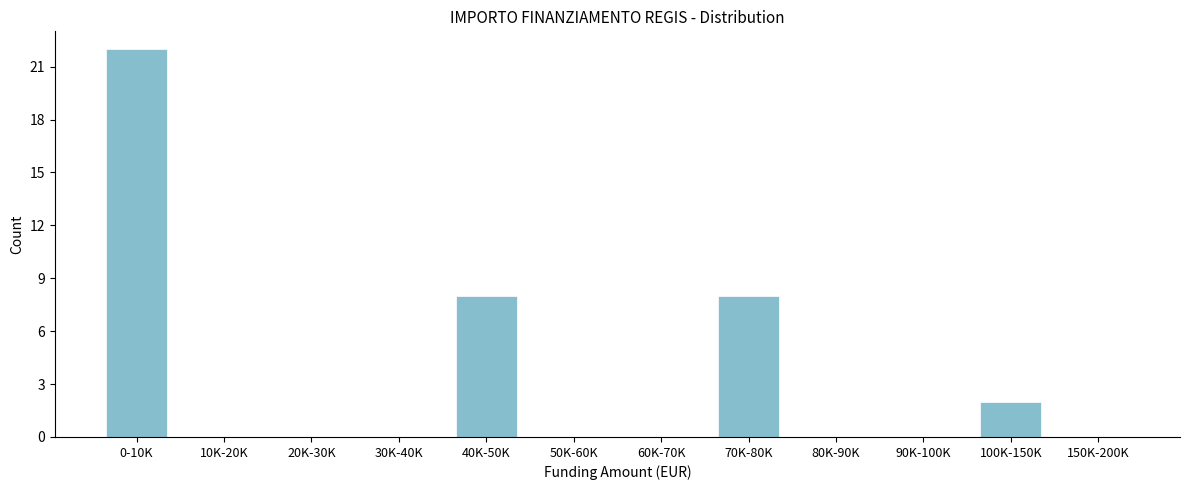

Reading left to right, what are all the values shown in this chart?

0-10K=22	10K-20K=0	20K-30K=0	30K-40K=0	40K-50K=8	50K-60K=0	60K-70K=0	70K-80K=8	80K-90K=0	90K-100K=0	100K-150K=2	150K-200K=0